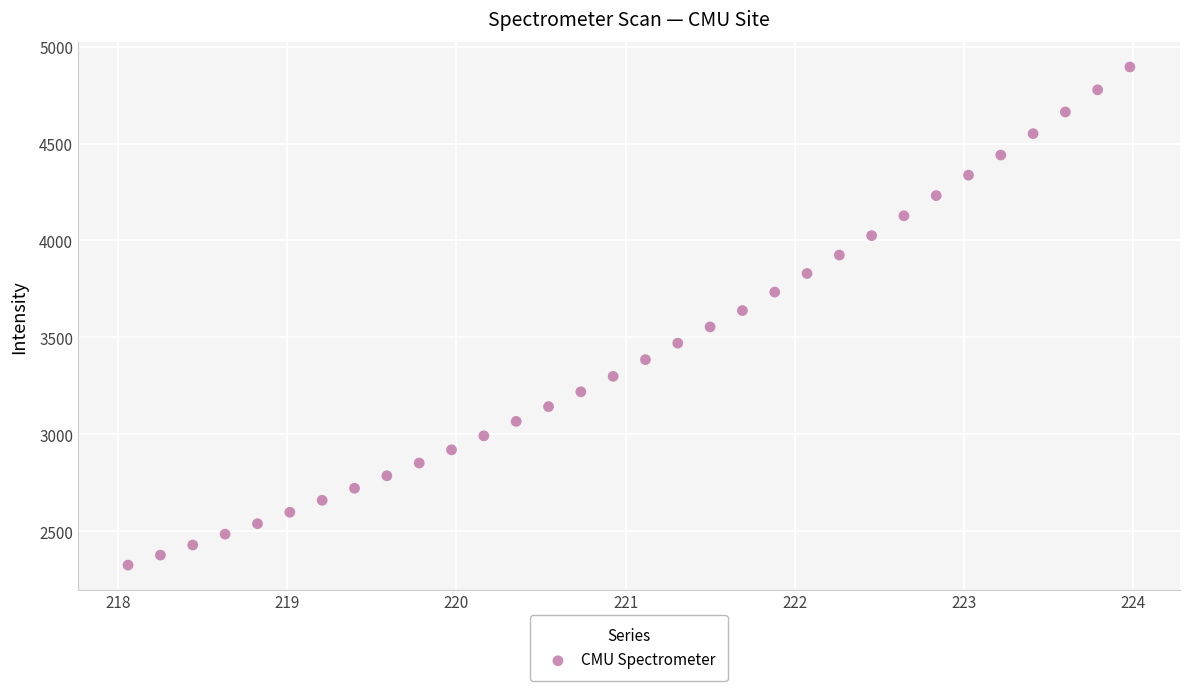

What is the range of Y values (max minus min)?

2568.4